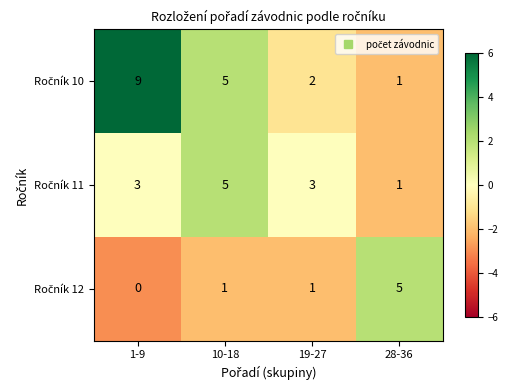

What is the difference between the highest and lowest values at 10-18?

4